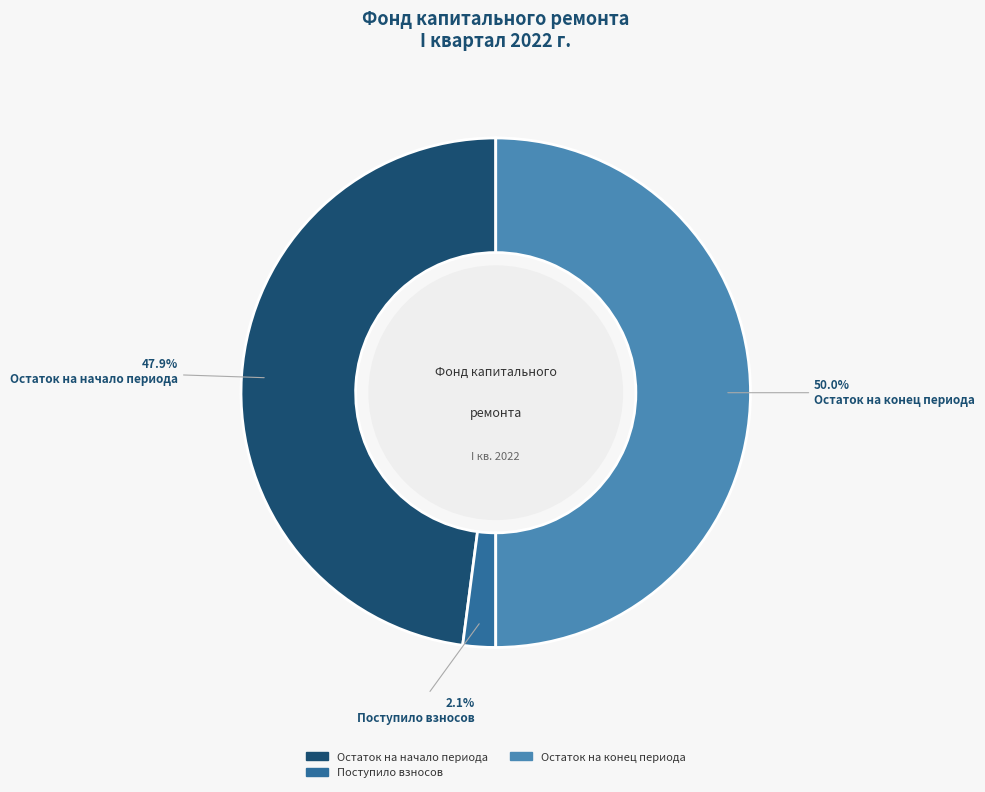

How many segments does this pie chart have?

3